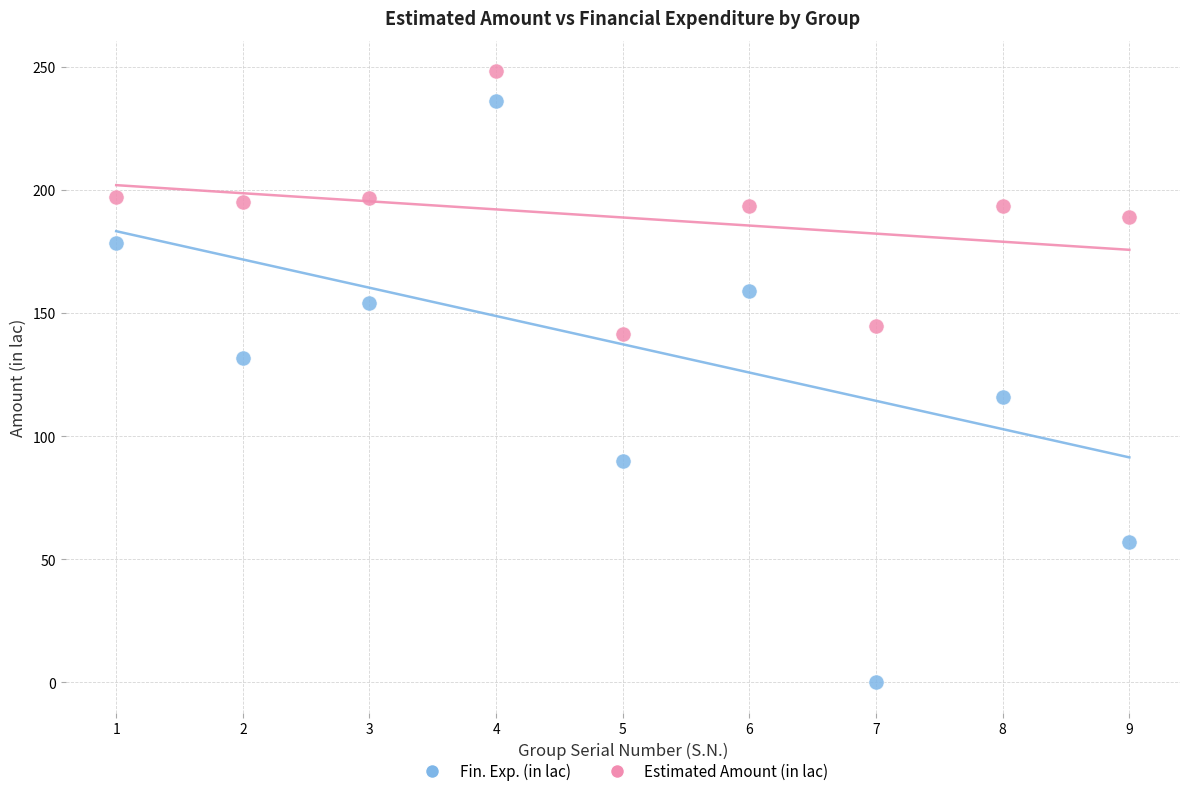

What are all the series names shown in the legend?

Fin. Exp. (in lac), Estimated Amount (in lac)